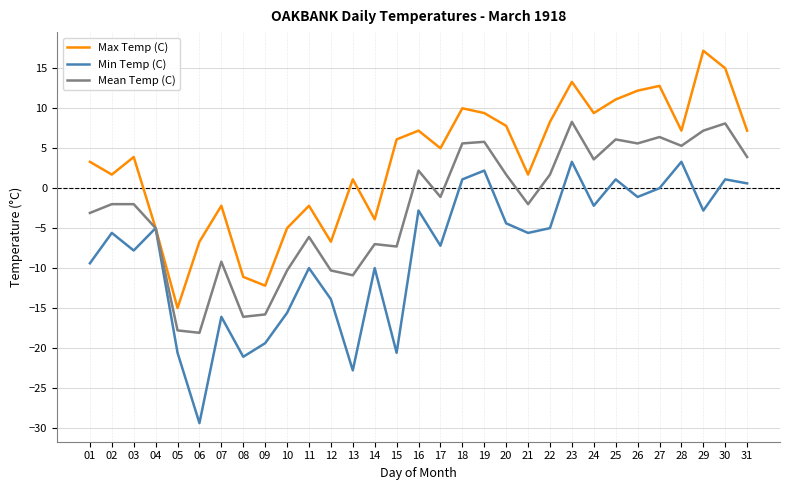

Which series changed the most between 05 and 26?

Max Temp (C)